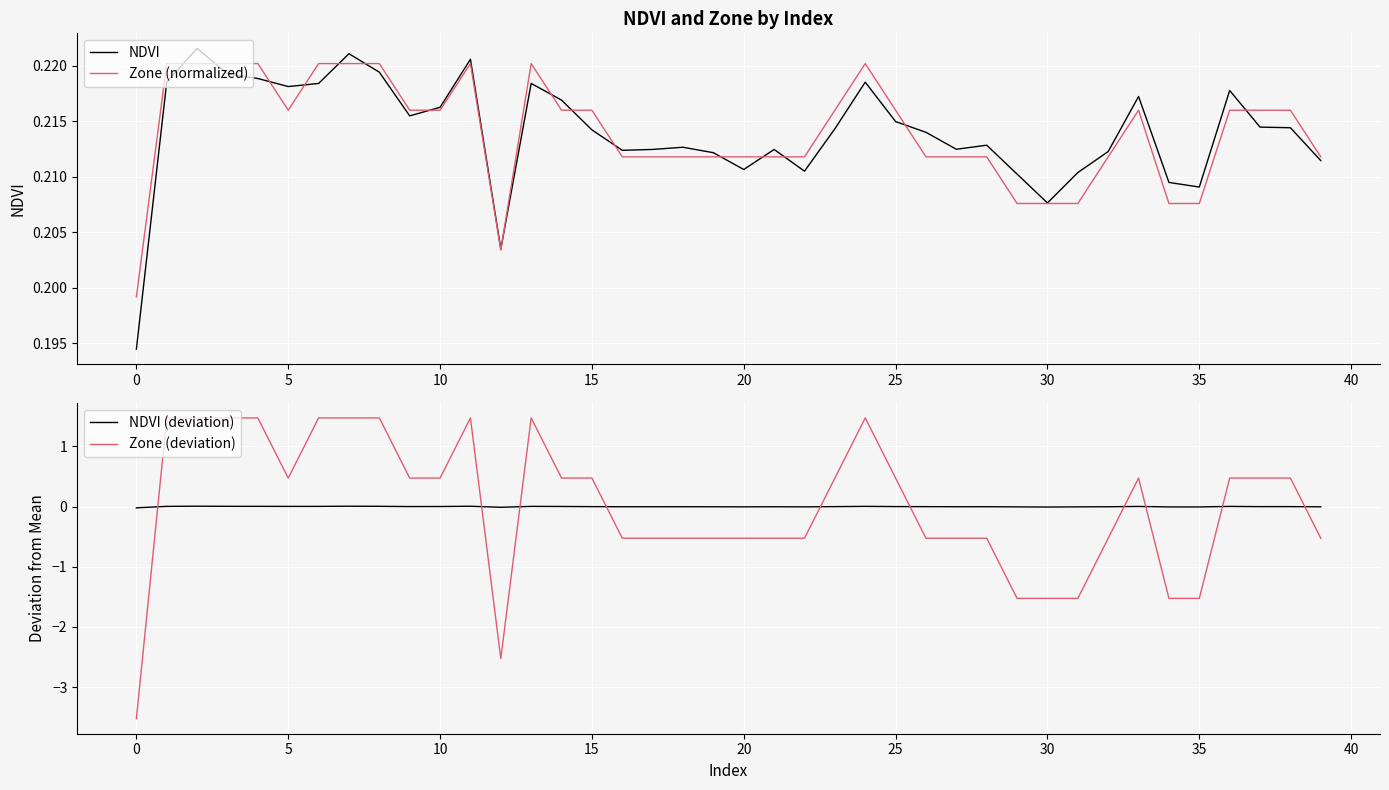

True or false: NDVI (deviation) has a value of 0.0 at 5.

True